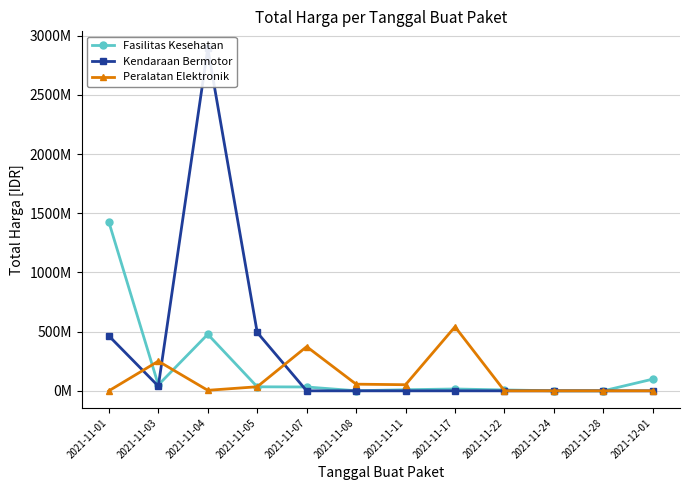

Reading right to left, extract all data points from this chart.

Fasilitas Kesehatan: 2021-12-01=98772570	2021-11-28=78000	2021-11-24=333600	2021-11-22=7401240	2021-11-17=15513960	2021-11-11=9180000	2021-11-08=577875	2021-11-07=32441200	2021-11-05=34000000	2021-11-04=477600000	2021-11-03=49730040	2021-11-01=1425867900
Kendaraan Bermotor: 2021-12-01=0	2021-11-28=0	2021-11-24=0	2021-11-22=0	2021-11-17=0	2021-11-11=0	2021-11-08=0	2021-11-07=0	2021-11-05=493000000	2021-11-04=2892122000	2021-11-03=39440000	2021-11-01=464002100
Peralatan Elektronik: 2021-12-01=0	2021-11-28=0	2021-11-24=0	2021-11-22=0	2021-11-17=541071000	2021-11-11=51601000	2021-11-08=56152800	2021-11-07=373404000	2021-11-05=34292000	2021-11-04=4350000	2021-11-03=250350000	2021-11-01=0